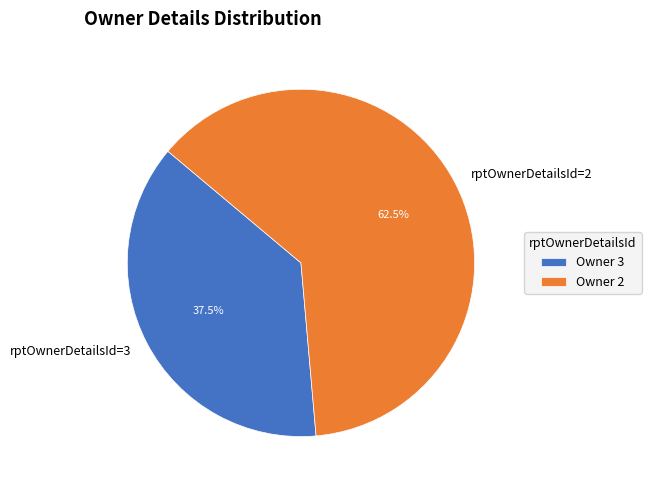

What percentage do rptOwnerDetailsId=3 and rptOwnerDetailsId=2 together represent?

100.0%